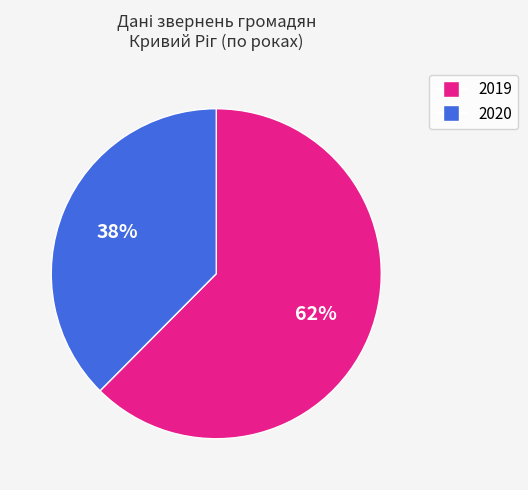

To the nearest percent, what is the average slice percentage?

50%